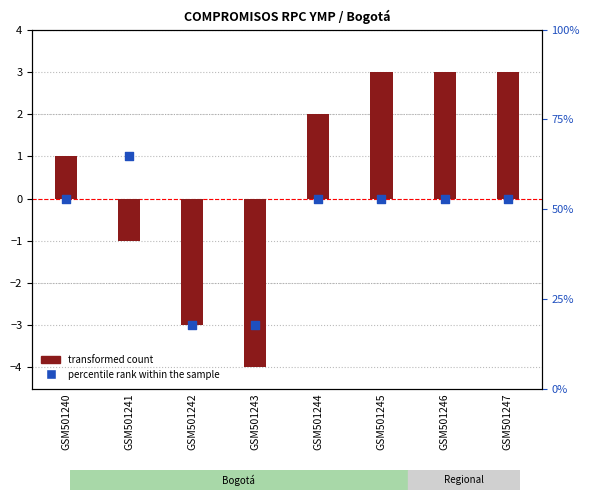

Which series has the largest total across all categories?

transformed count